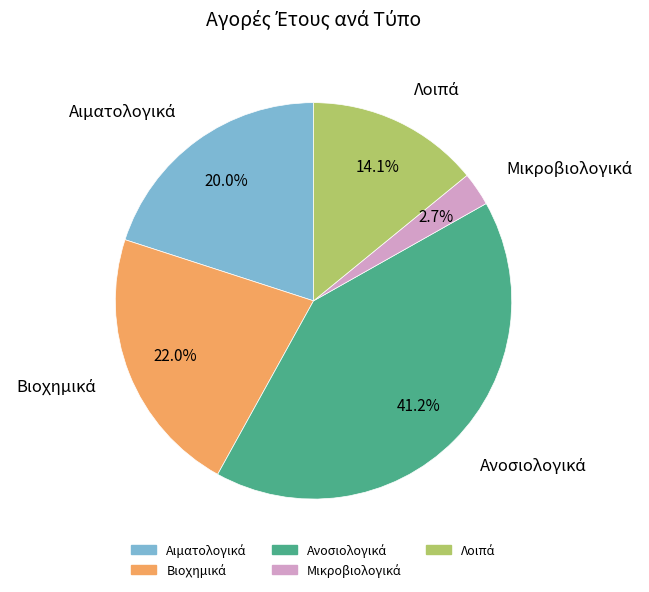

Does any single category account for the majority?

No